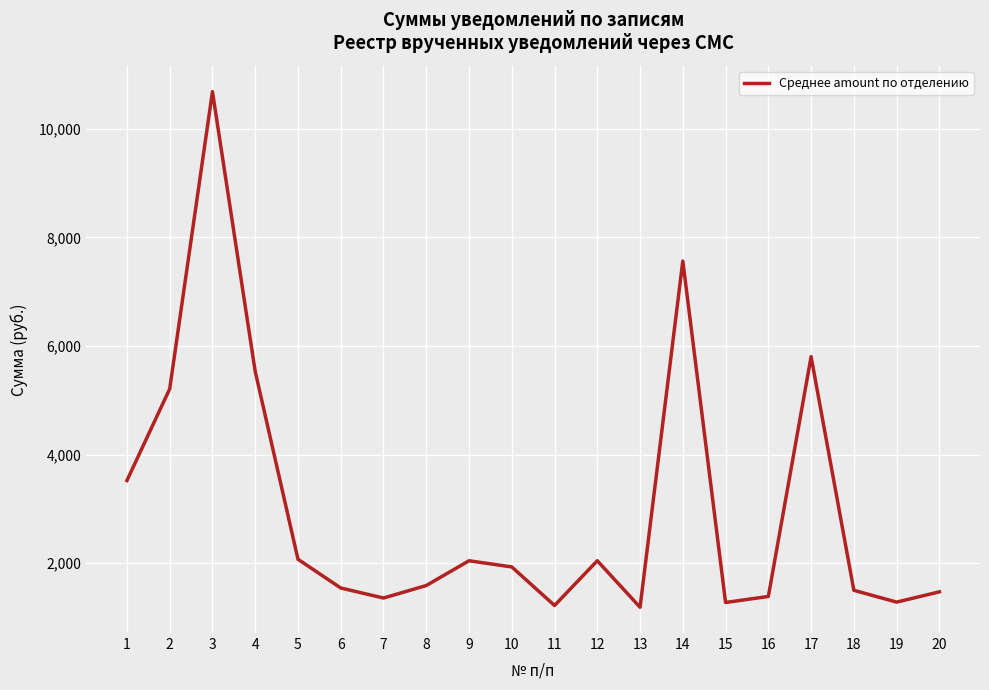

Where is the data nearest to the value 5935?

17